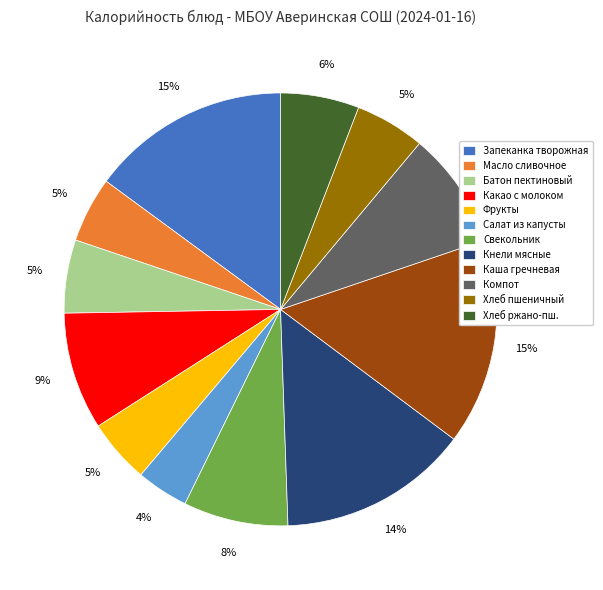

The Фрукты slice represents 13% of the pie. True or false?

False